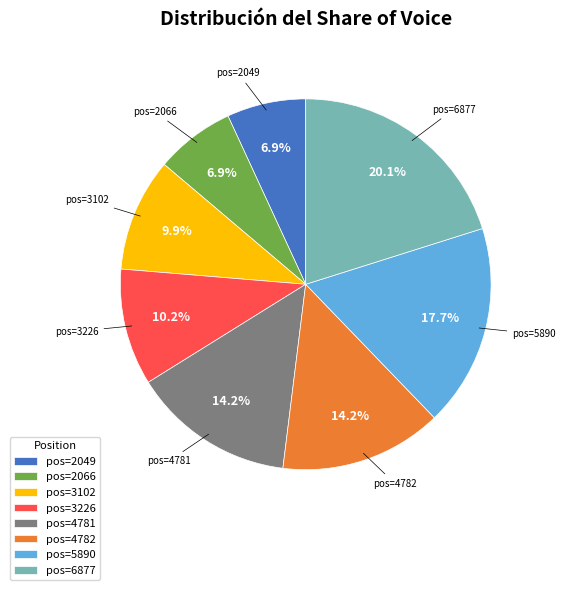

What is the largest slice in the pie chart?

pos=6877